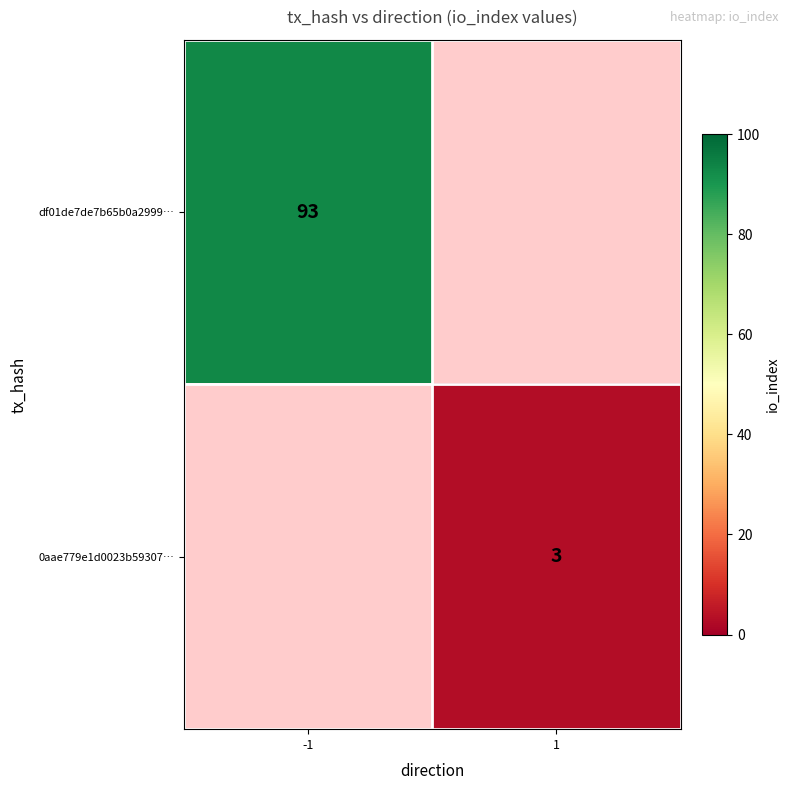

The value of df01de7de7b65b0a2999… at -1 is 164.3. True or false?

False